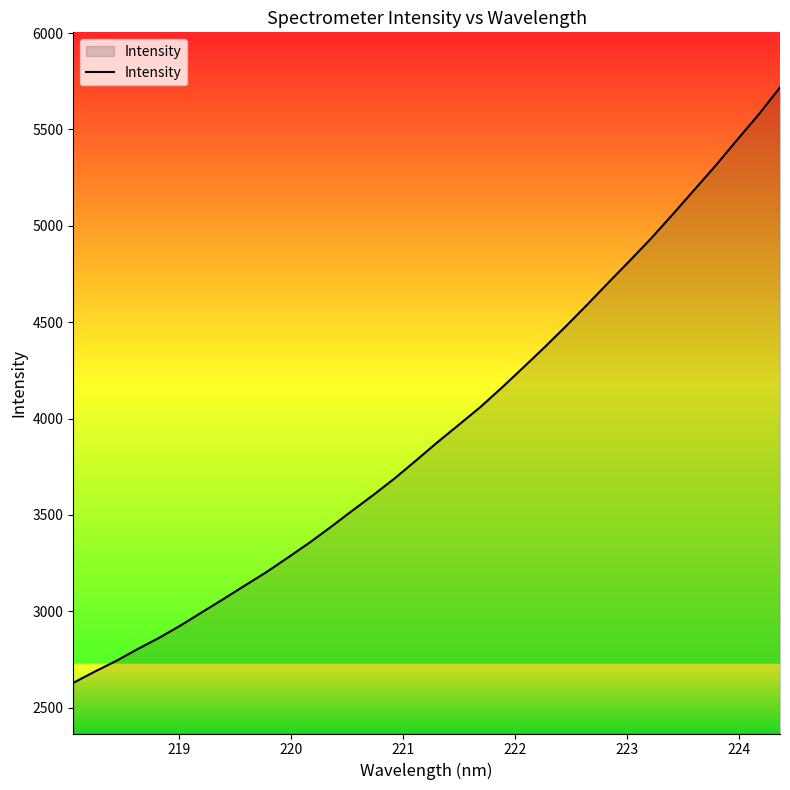

Reading left to right, extract all data points from this chart.

2628.5	2686.8	2742.2	2803.7	2861.9	2926.0	2994.7	3063.2	3133.2	3202.5	3277.7	3354.2	3436.0	3520.7	3603.4	3690.0	3783.0	3877.7	3968.3	4059.9	4160.3	4264.7	4370.5	4479.6	4592.4	4707.8	4821.7	4937.7	5061.6	5187.7	5313.9	5446.8	5577.3	5718.1